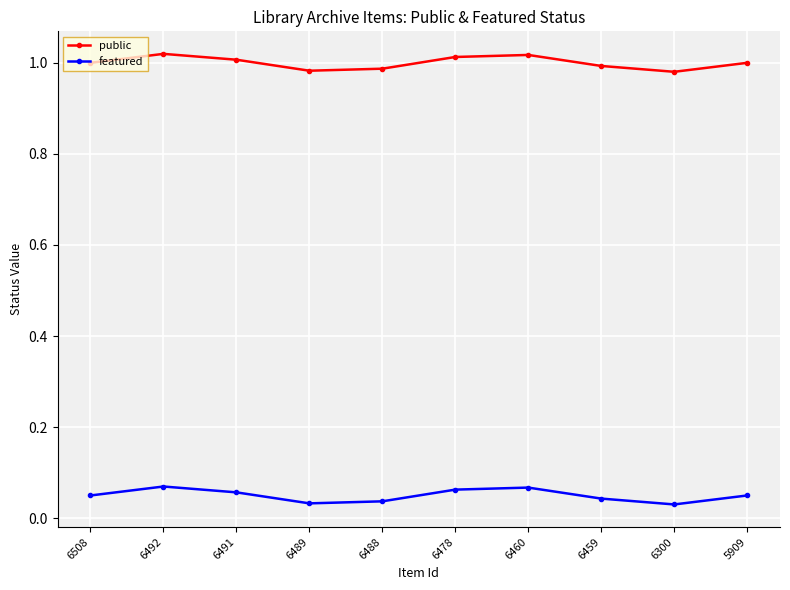

The value of public at 6478 is 1.8. True or false?

False